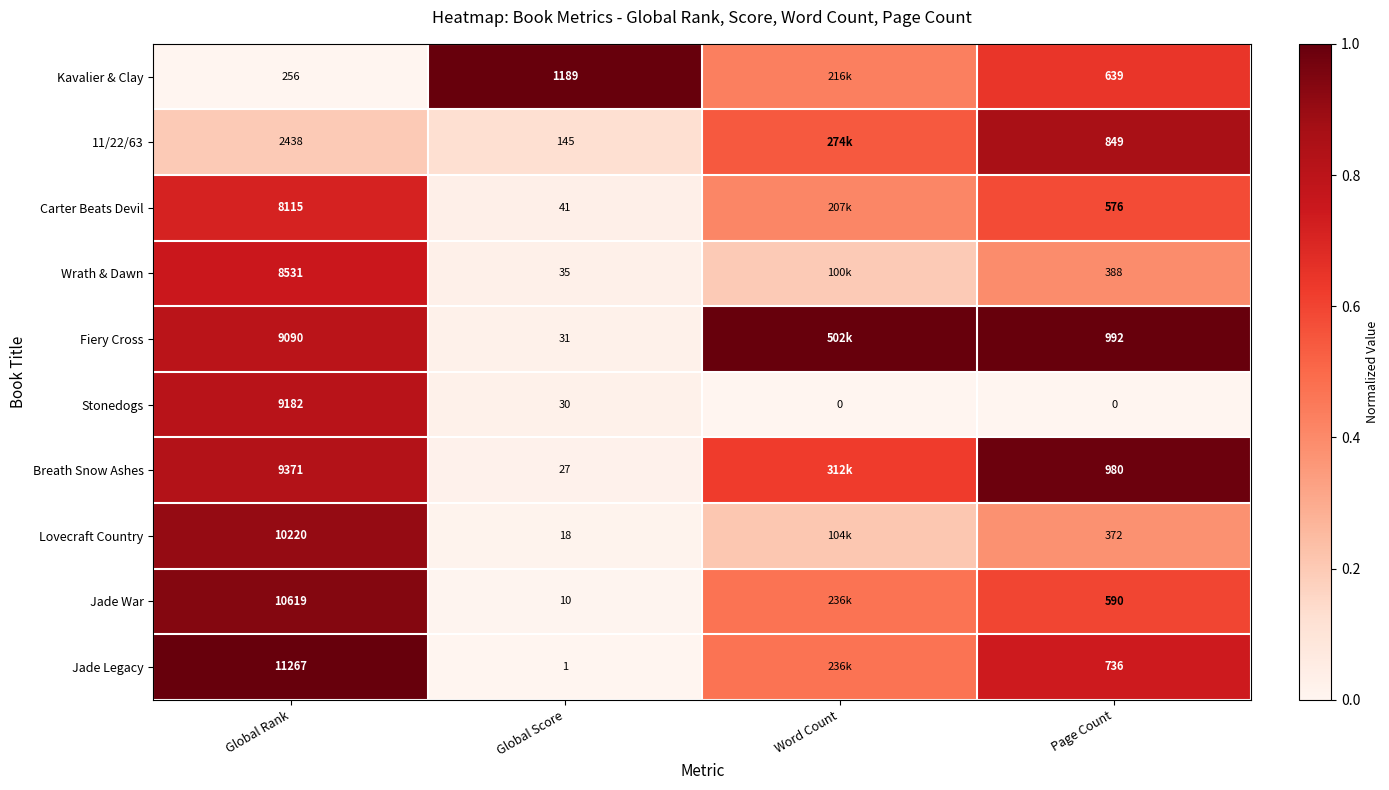

Is the value of Jade Legacy at Global Rank greater than the value of Lovecraft Country at Page Count?

Yes